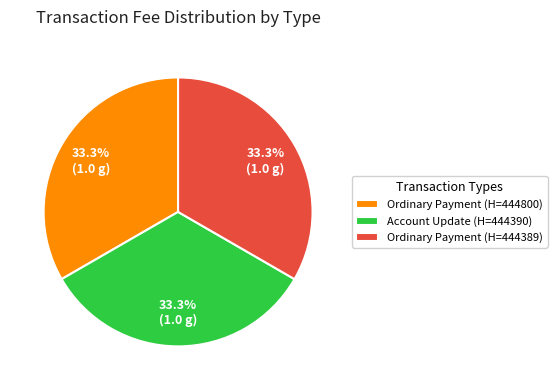

Do Account Update (H=444390) and Ordinary Payment (H=444800) together represent more than half of the pie?

Yes